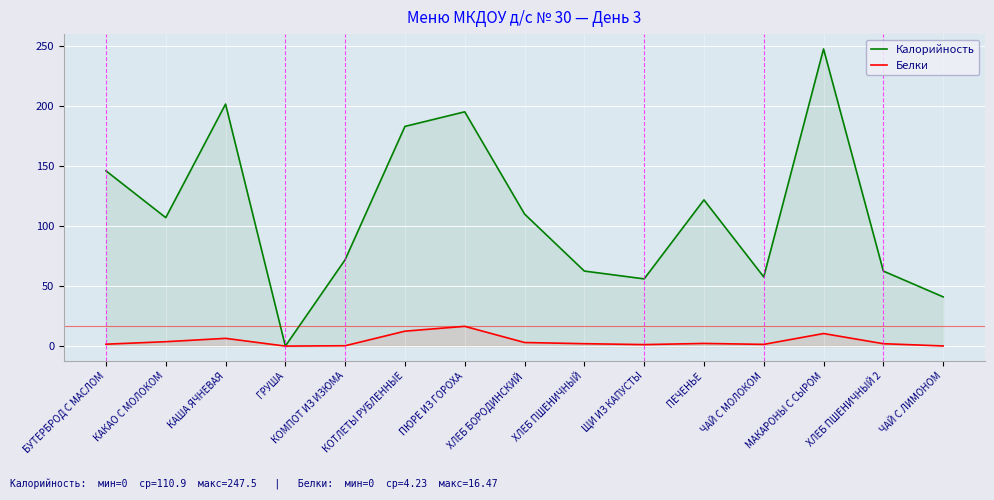

What is the spread (max minus min) of values at БУТЕРБРОД С МАСЛОМ?

144.4